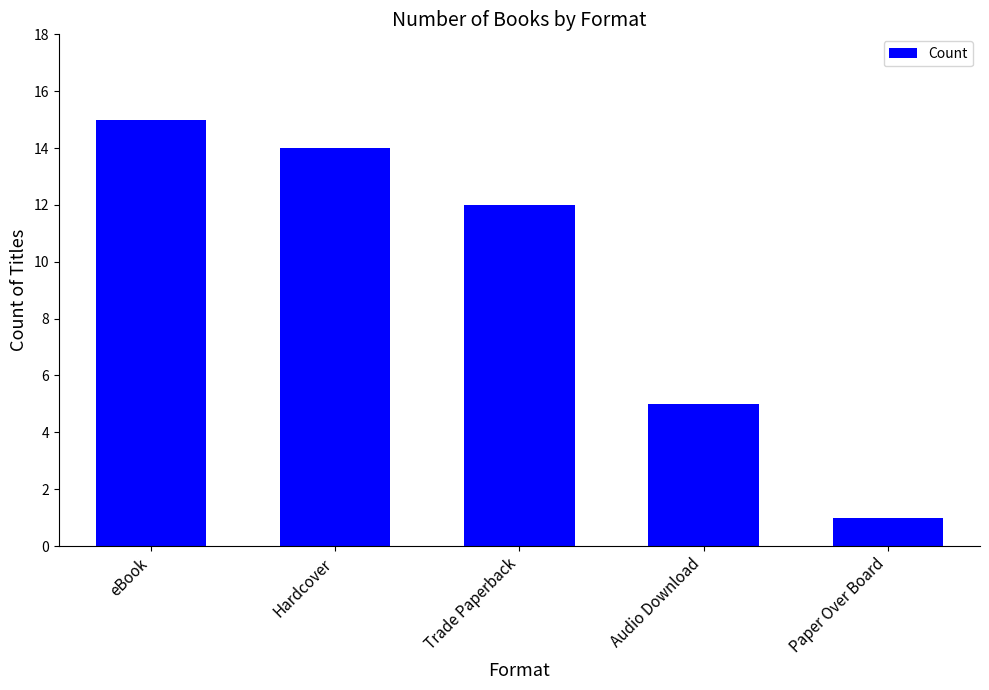

At which category does the chart reach its minimum across all series?

Paper Over Board